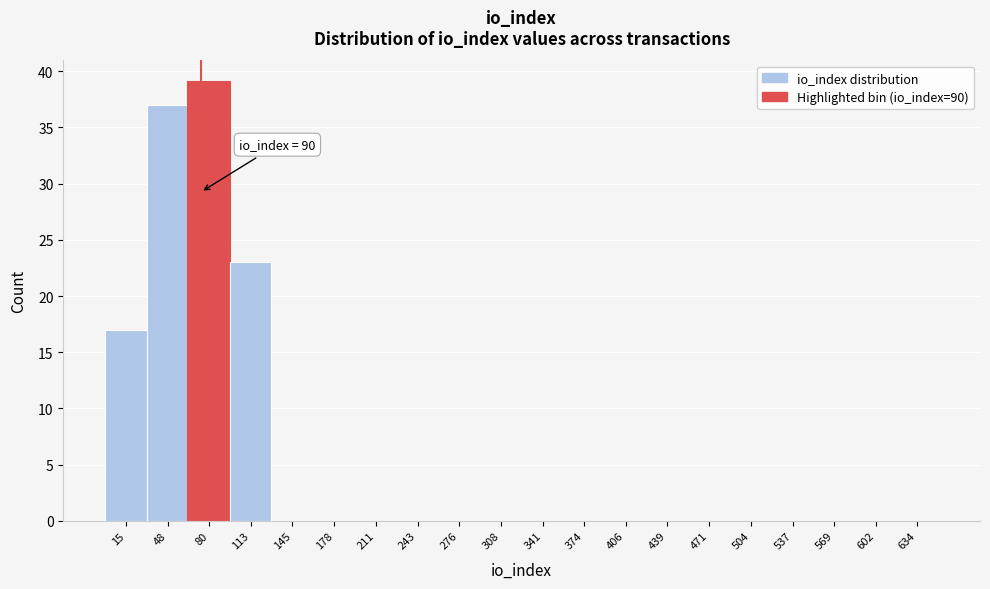

Is it true that the value at 276 is 16?

False